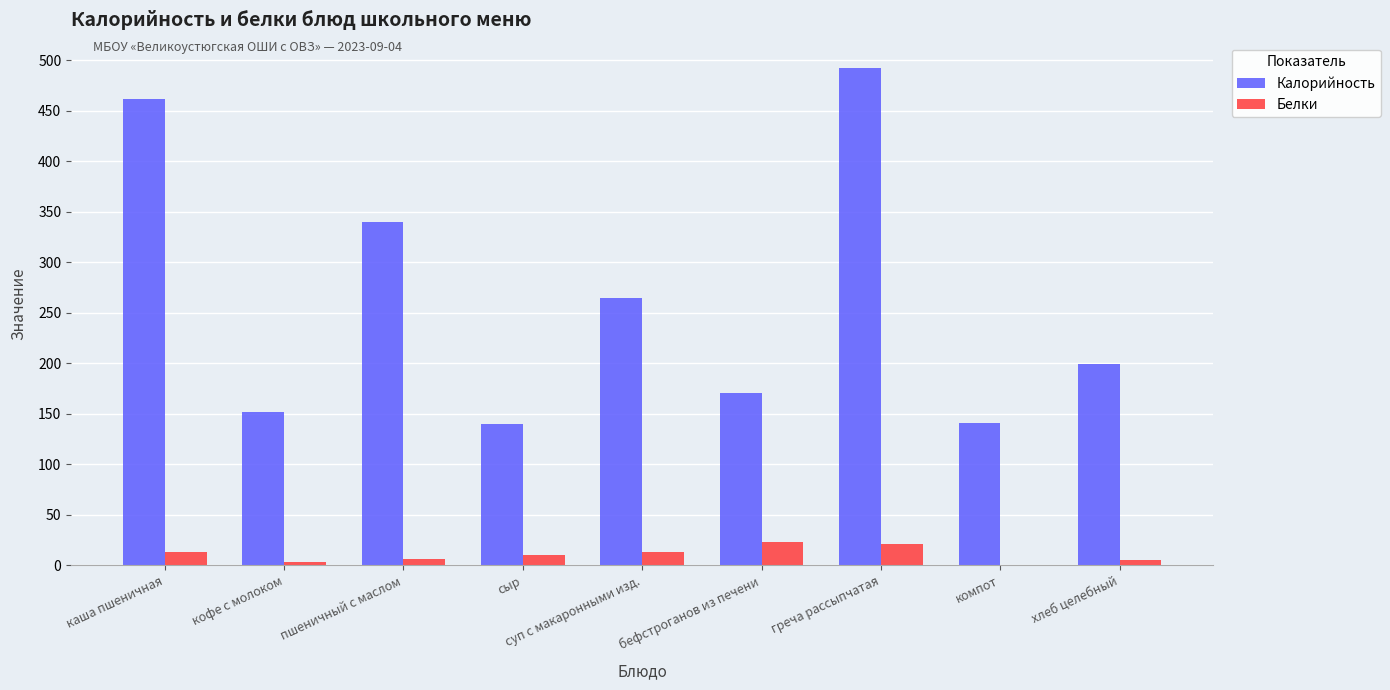

How many data points in Белки are above 10?

5